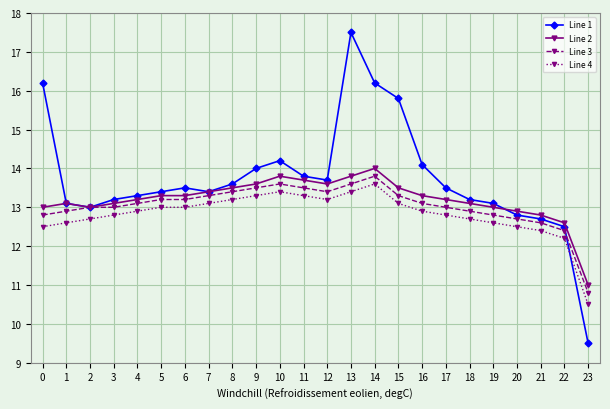

What is the greatest value displayed?

17.5